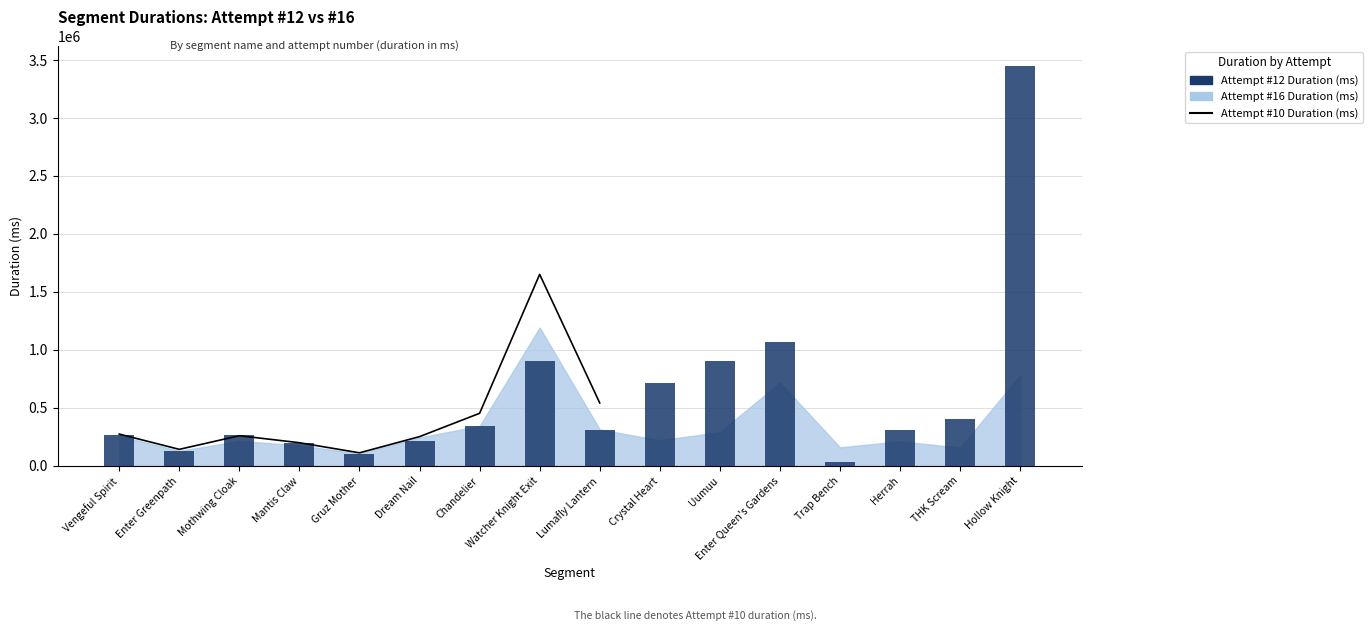

What is the change in value from Mothwing Cloak to Gruz Mother?

-158007